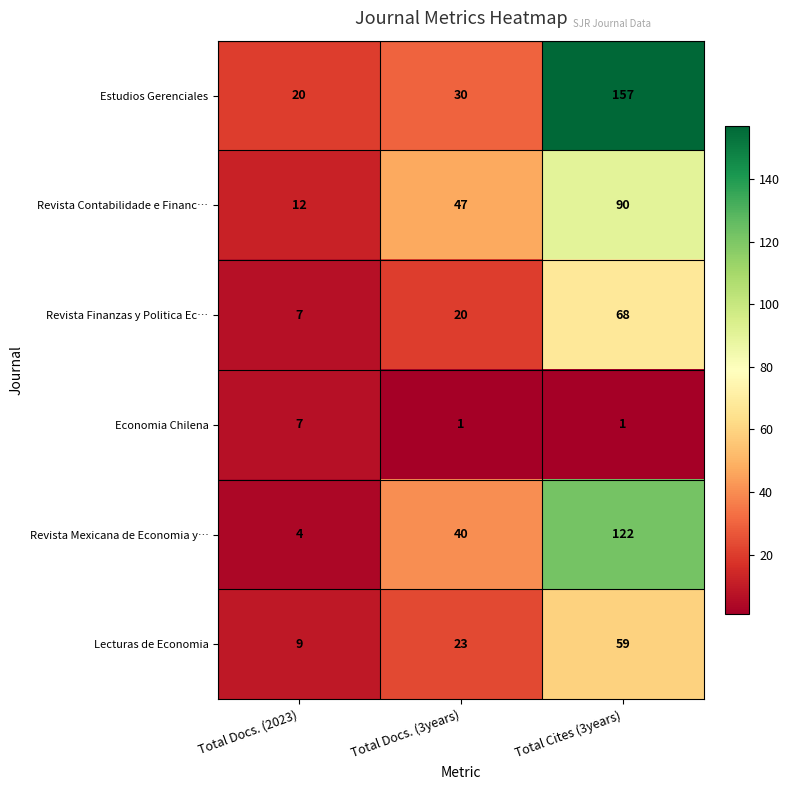

The value of Revista Finanzas y Politica Ec… at Total Cites (3years) is 90. True or false?

False